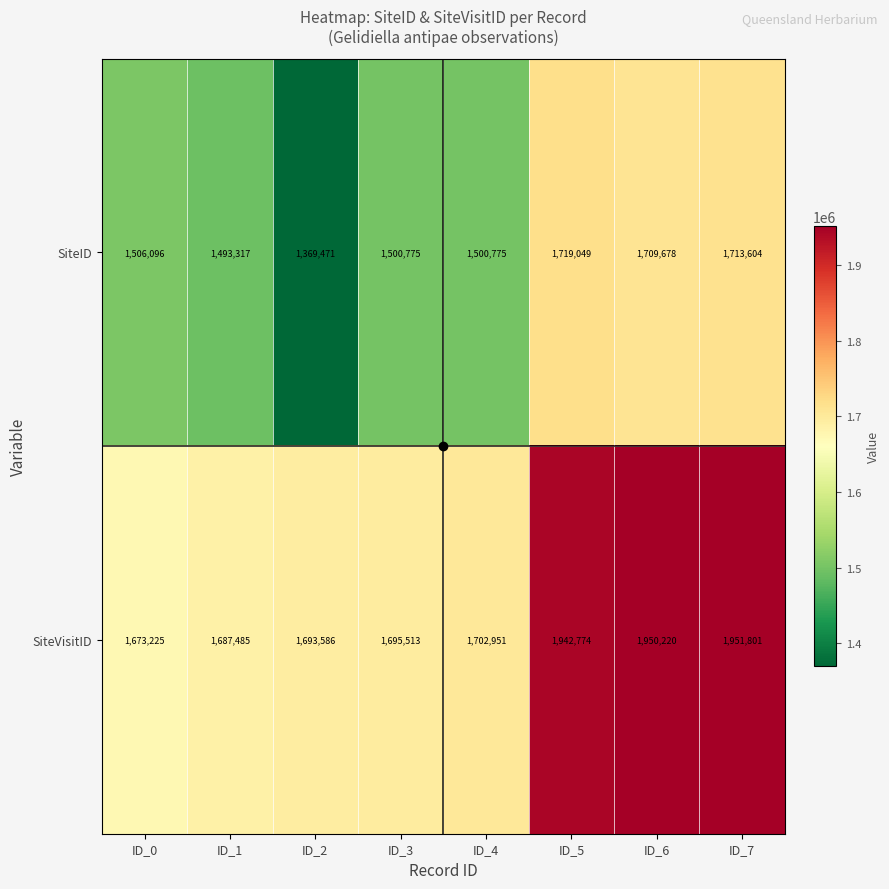

The value of SiteVisitID at ID_7 is 2831422. True or false?

False